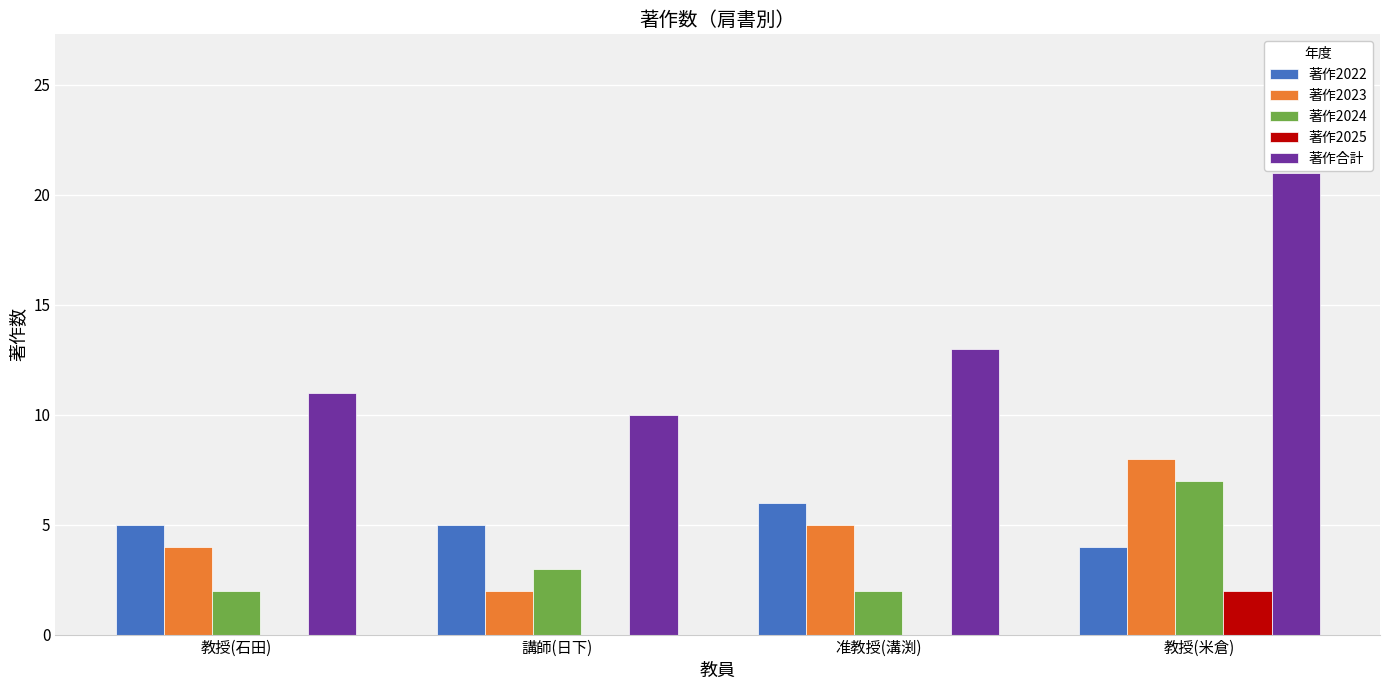

How many groups of bars are there?

4